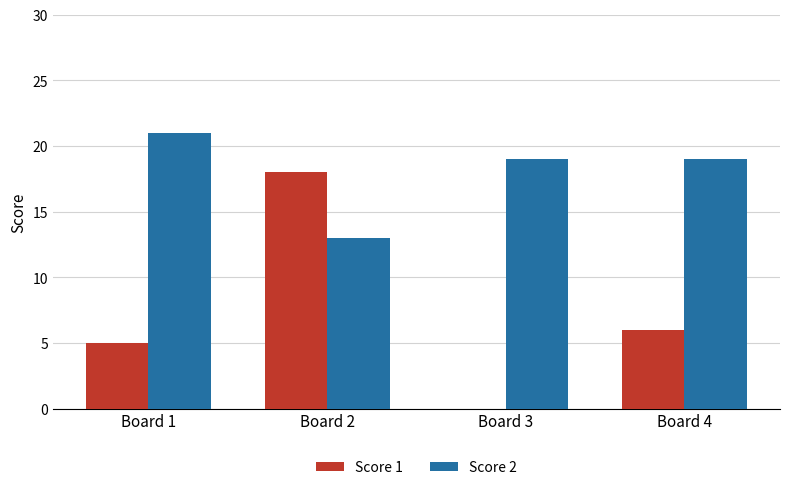

What are all the series names shown in the legend?

Score 1, Score 2